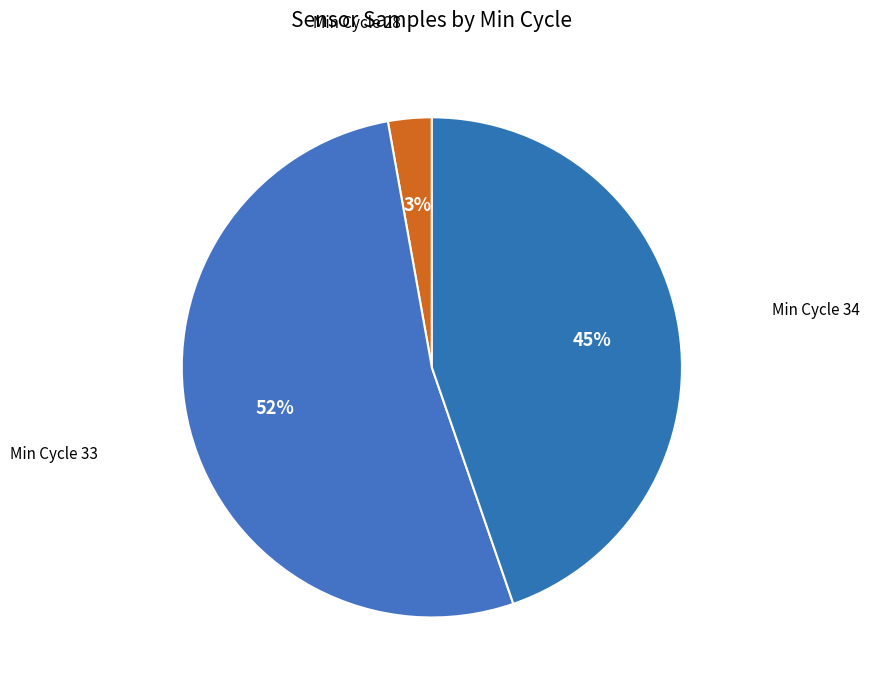

To the nearest percent, what is the combined percentage of Min Cycle 28 and Min Cycle 33?

55%